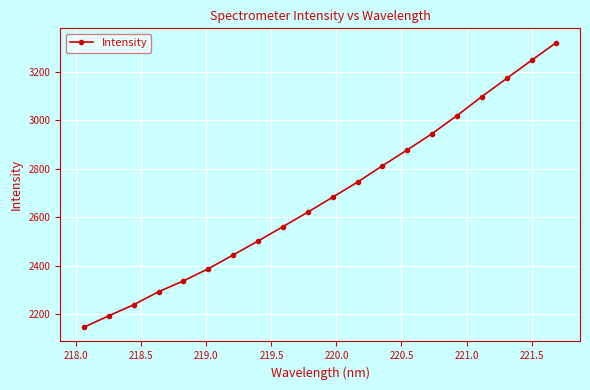

What is the difference between the maximum and minimum values?

1173.6